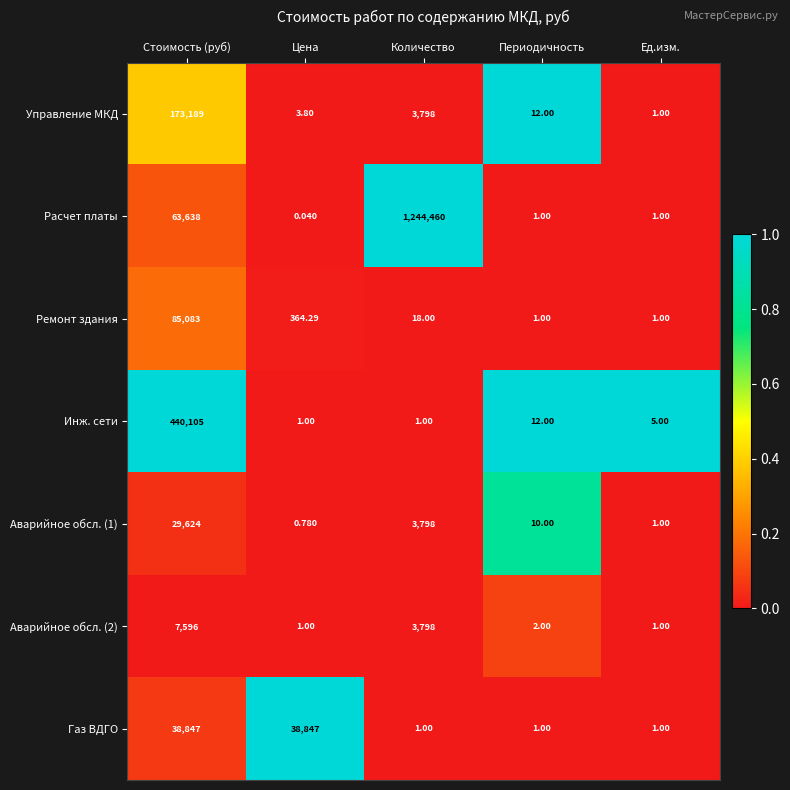

Between Стоимость (руб) and Периодичность, which series saw the biggest shift?

Инж. сети